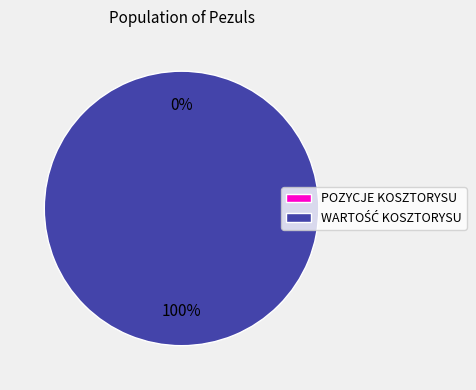

To the nearest percent, what is the average slice percentage?

50%